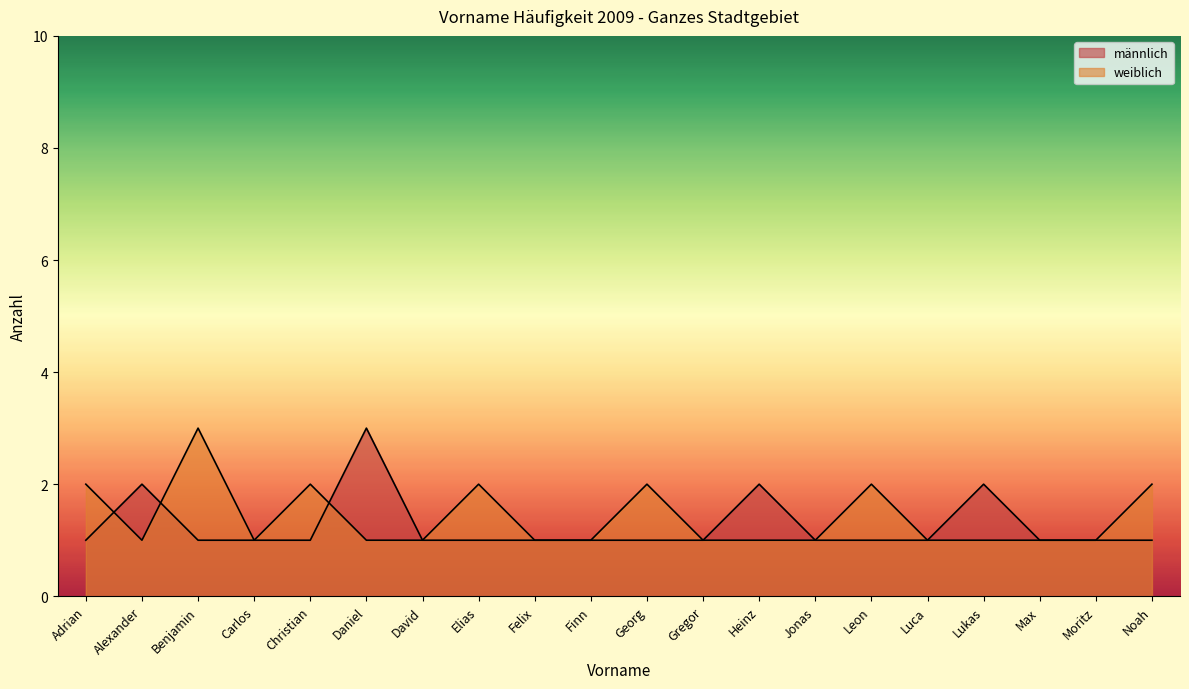

Where do männlich and weiblich first cross each other?

Adrian and Alexander